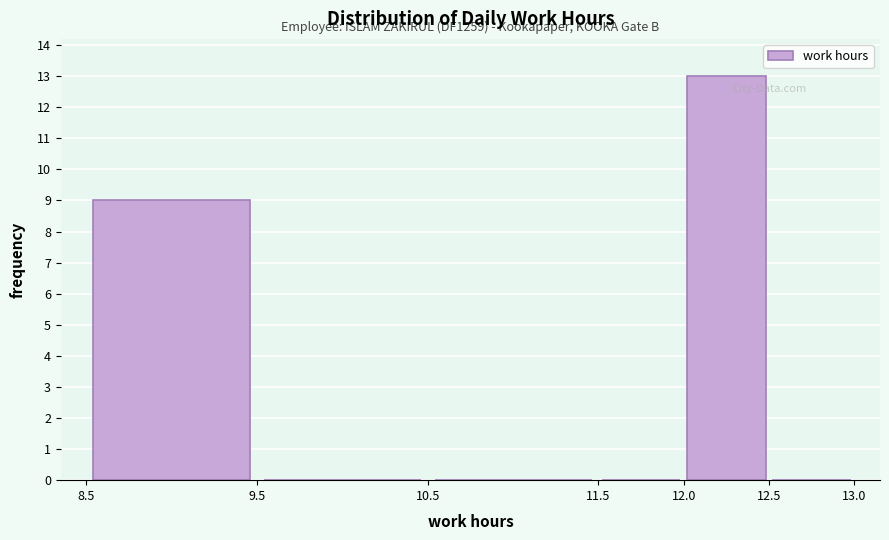

Which range on the x-axis has the tallest bar?

12.0 to 12.5